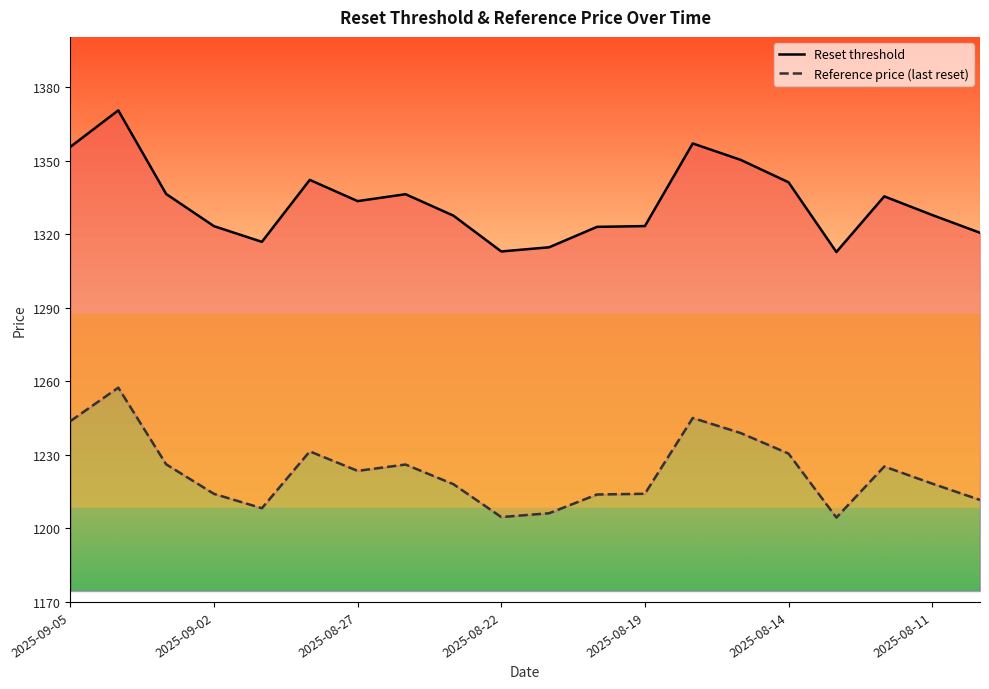

At how many categories does at least one series exceed 1208?

20